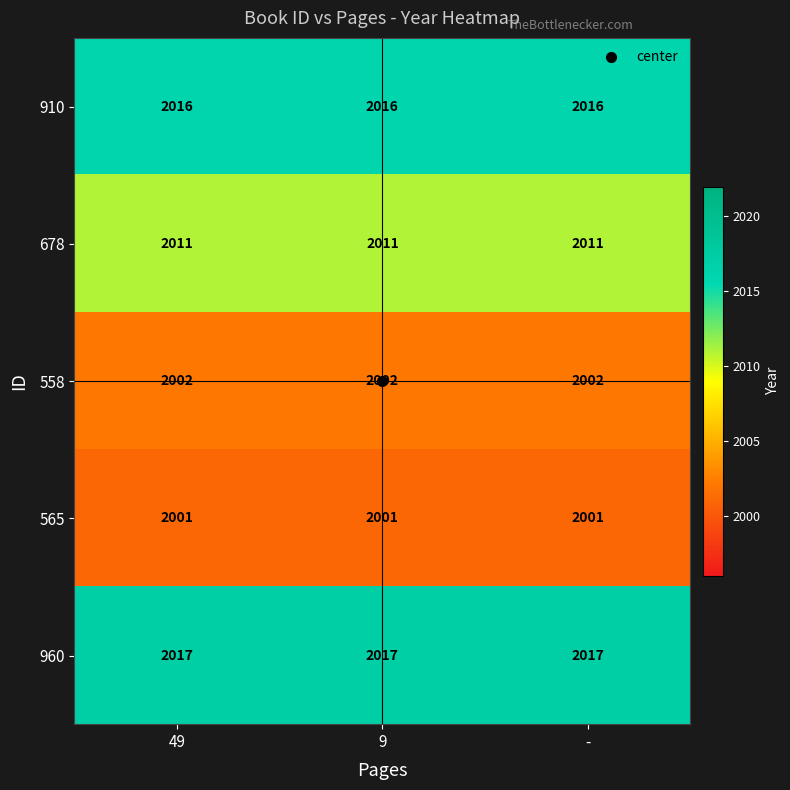

What is the sum of all 678 values?

6033